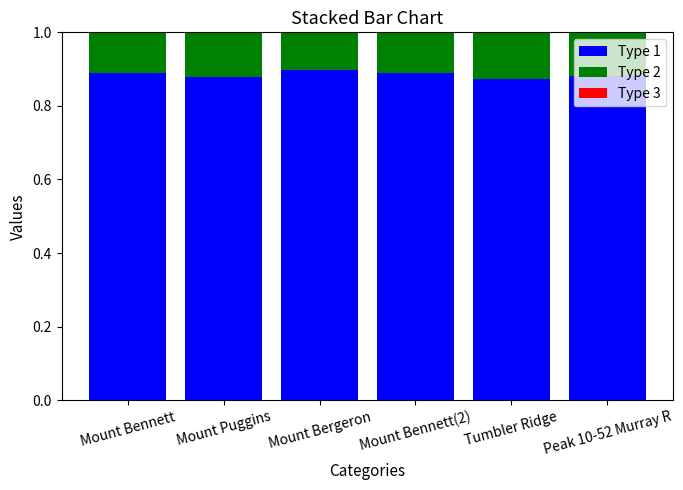

Is it true that Type 1 equals 1.5 at Tumbler Ridge?

False